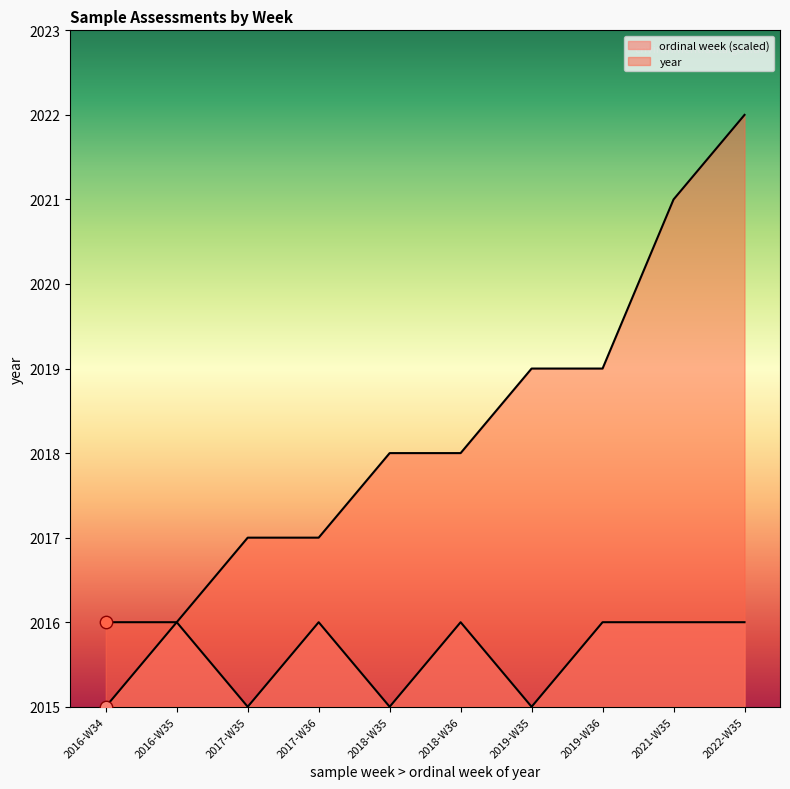

Which series reaches the minimum Y coordinate?

ordinal week